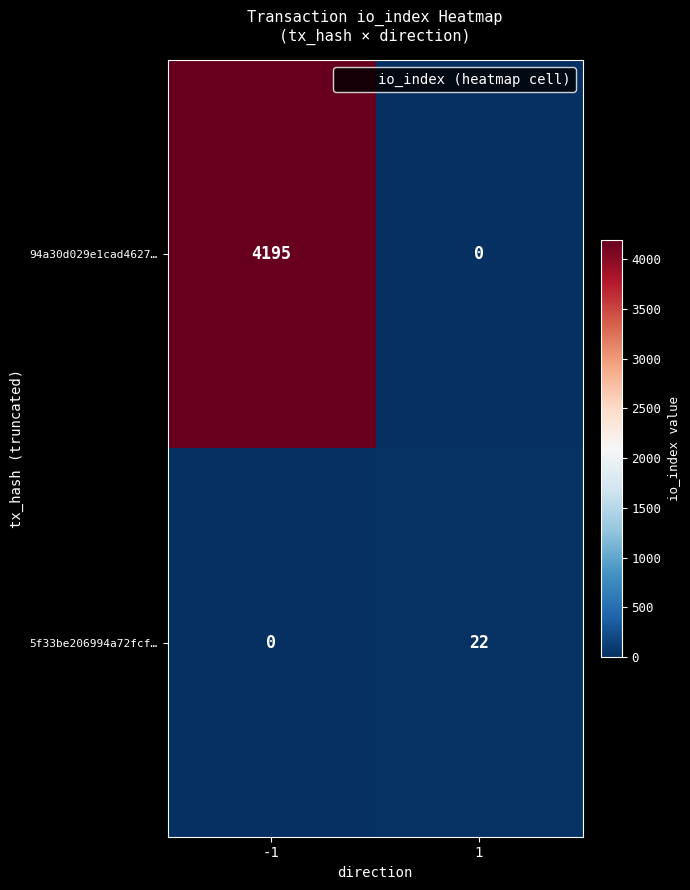

The 94a30d029e1cad4627… series shows 1834 at 1. True or false?

False